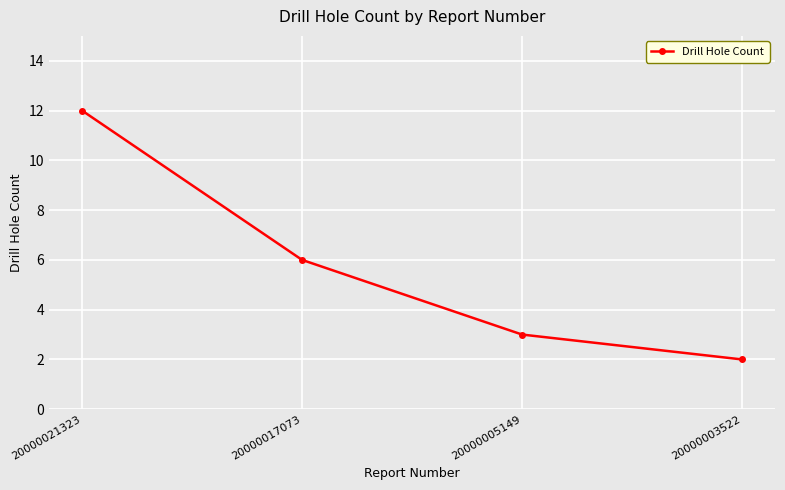

What is the change in value from 20000021323 to 20000005149?

-9